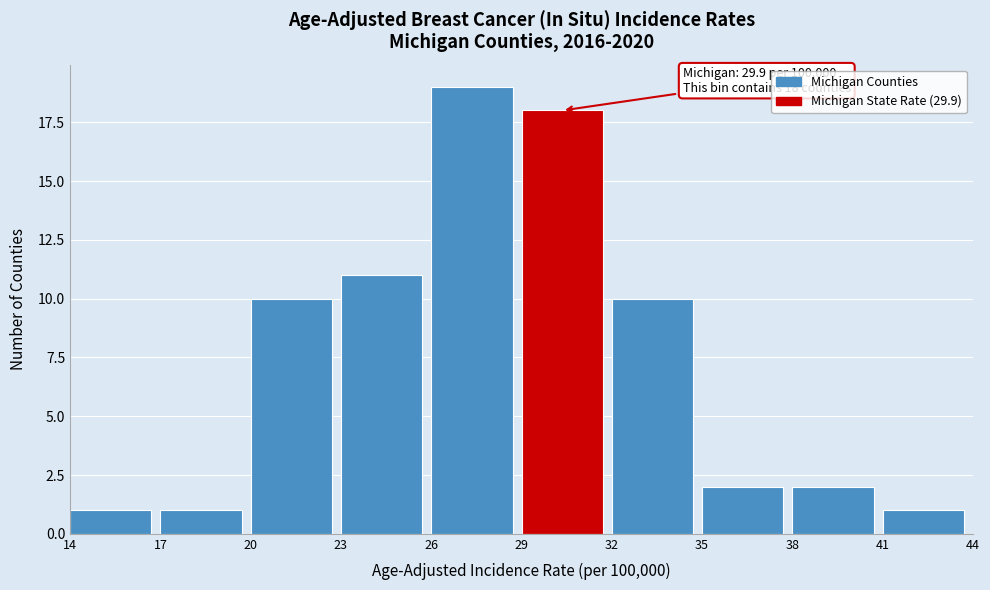

Which range on the x-axis has the tallest bar?

26 to 29